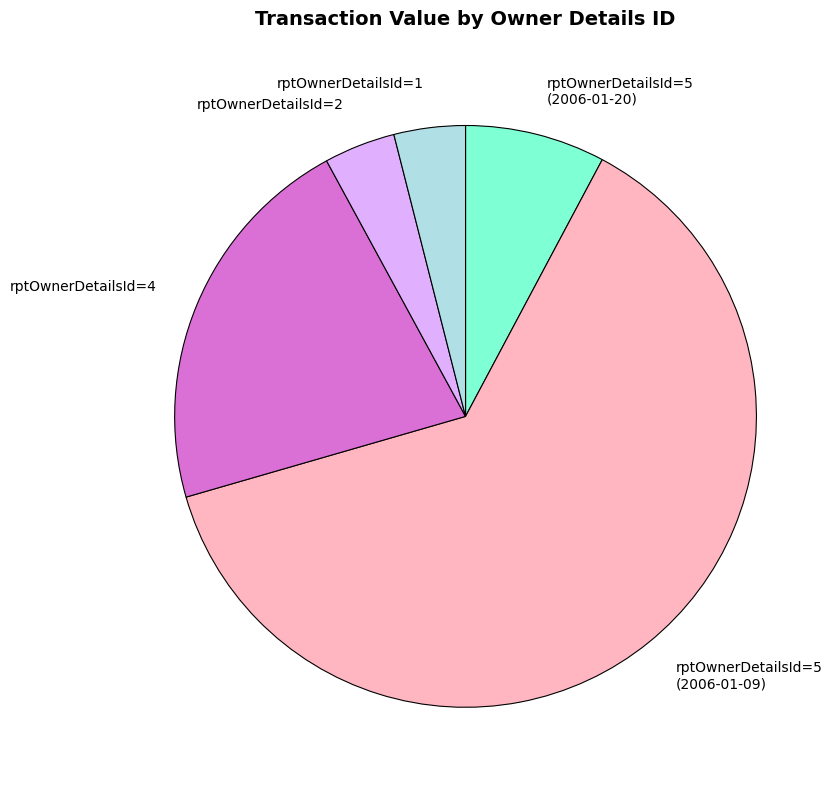

Combined, do rptOwnerDetailsId=5 (2006-01-09) and rptOwnerDetailsId=5 (2006-01-20) account for over 50%?

Yes